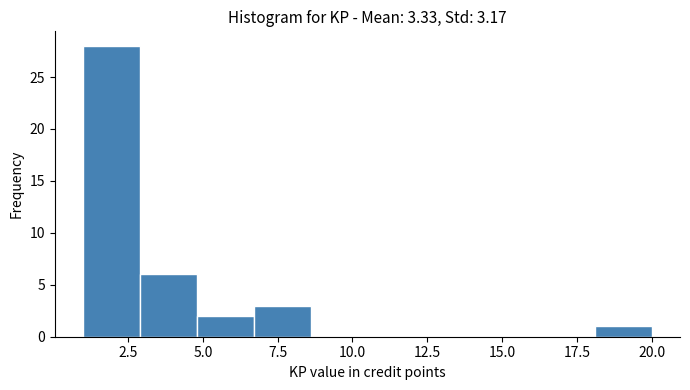

Around what value on the x-axis is the tallest bar? Give the approximate position of its centre, as read against the axis.

2.0